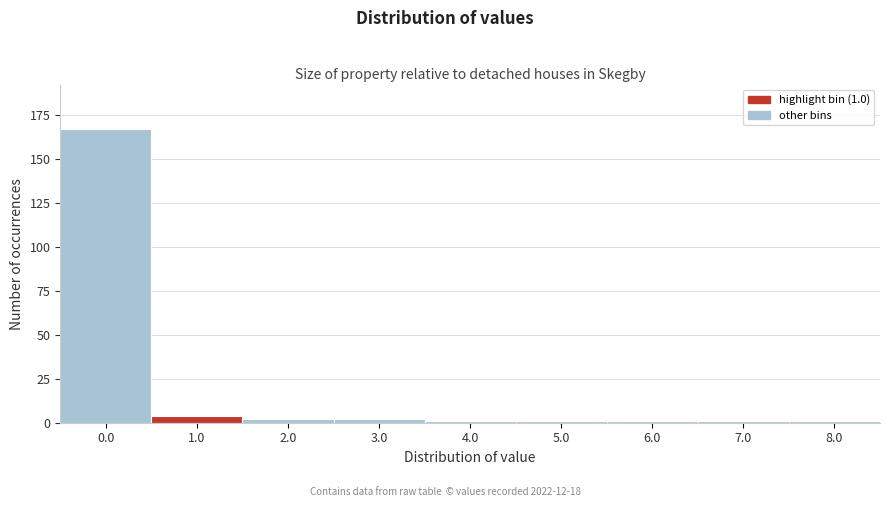

Reading left to right, extract all data points from this chart.

0.0=167	1.0=4	2.0=2	3.0=2	4.0=1	5.0=1	6.0=1	7.0=1	8.0=1